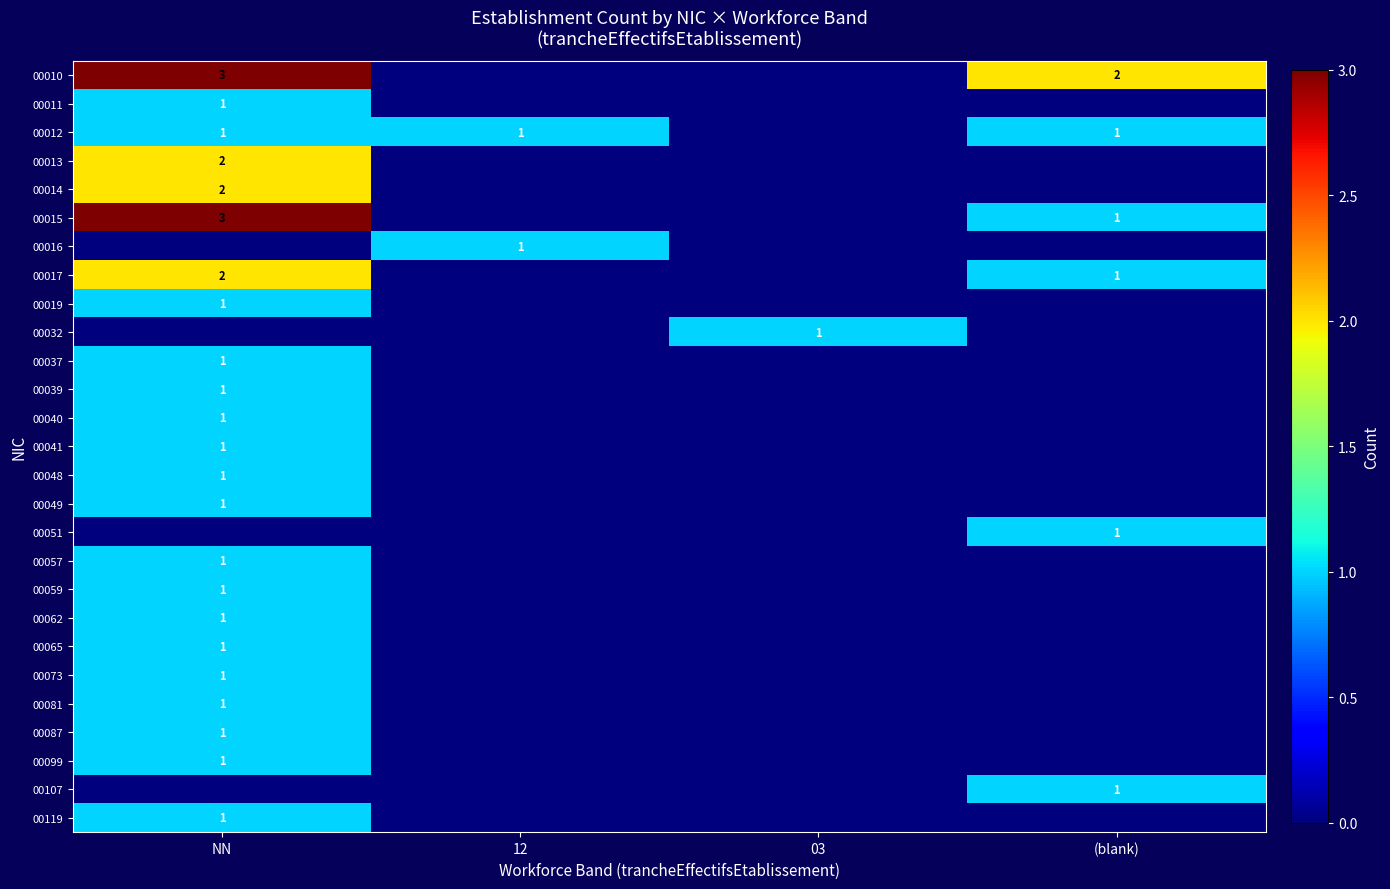

Rank the categories by 00107 value from lowest to highest.

NN, 12, 03, (blank)